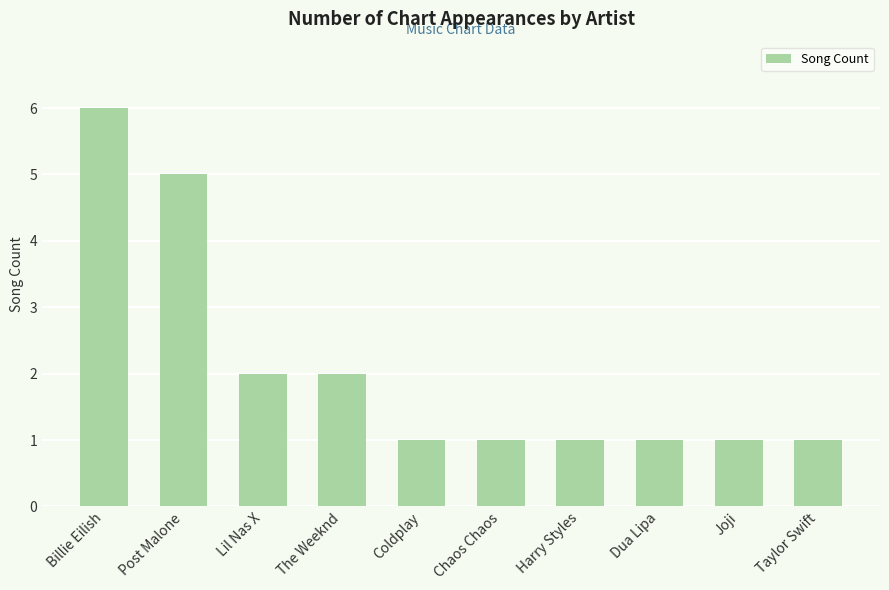

What is the change in value from Post Malone to Joji?

-4